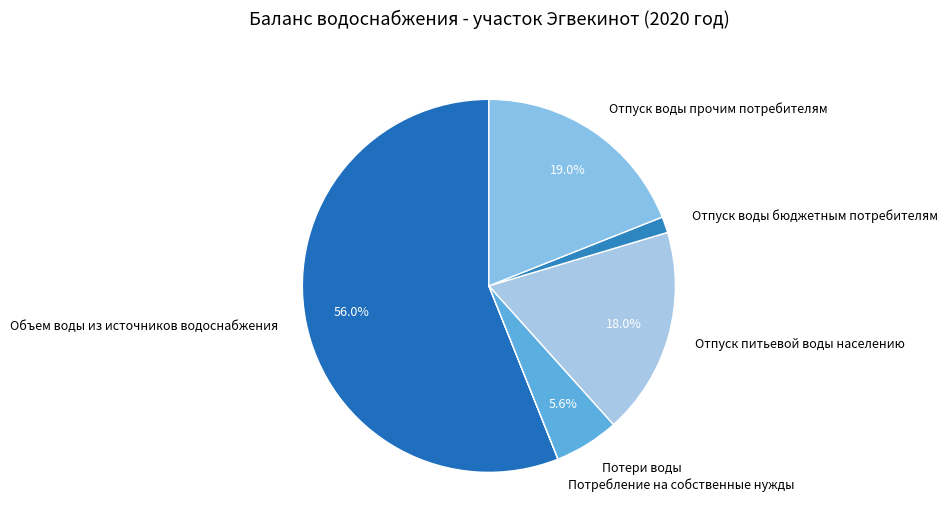

Which slice is the largest?

Объем воды из источников водоснабжения